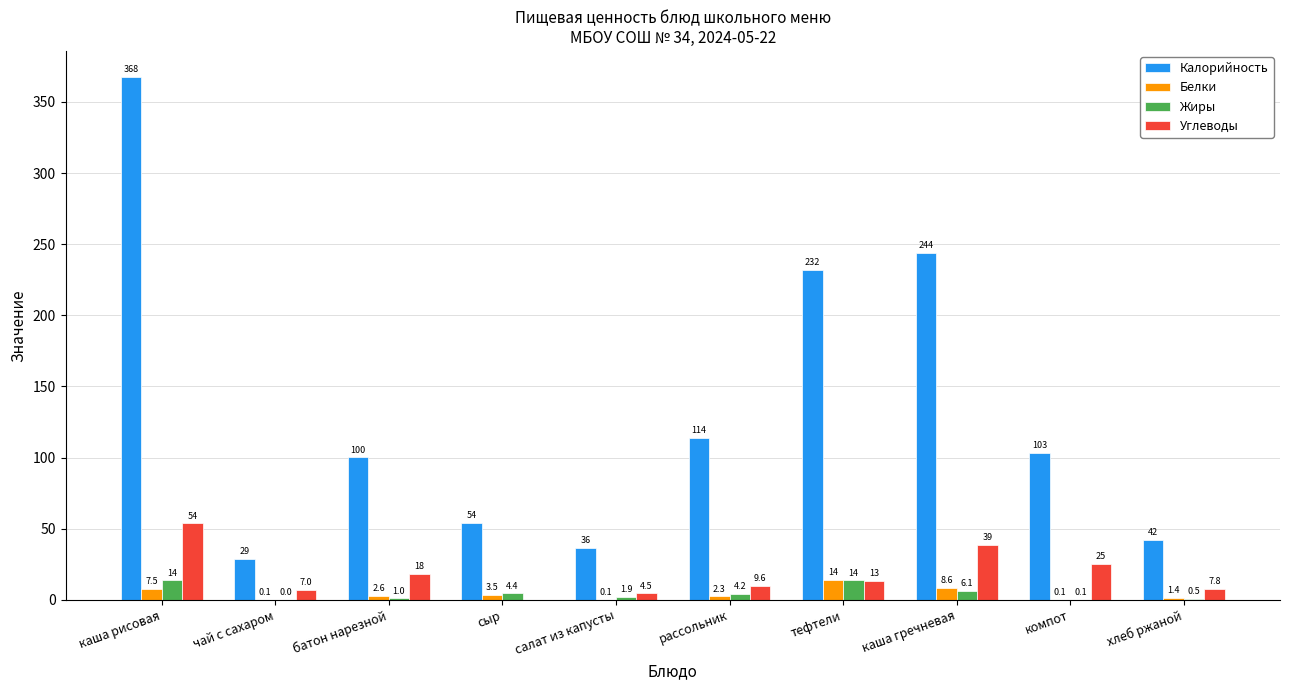

Where does the Калорийность series first go above 103?

каша рисовая